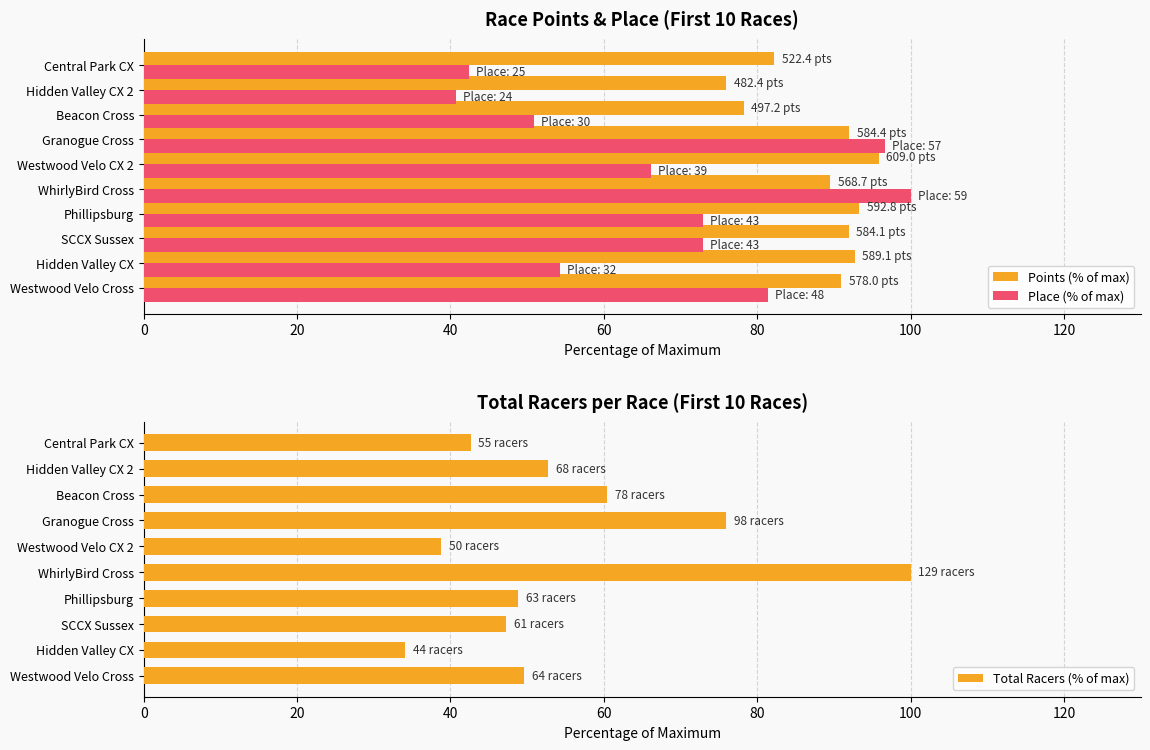

Reading right to left, transcribe all the data shown in this chart.

Points (% of max): 82.2	75.9	78.3	92.0	95.9	89.5	93.3	91.9	92.7	91.0
Place (% of max): 42.4	40.7	50.8	96.6	66.1	100.0	72.9	72.9	54.2	81.4
Total Racers (% of max): 42.6	52.7	60.5	76.0	38.8	100.0	48.8	47.3	34.1	49.6